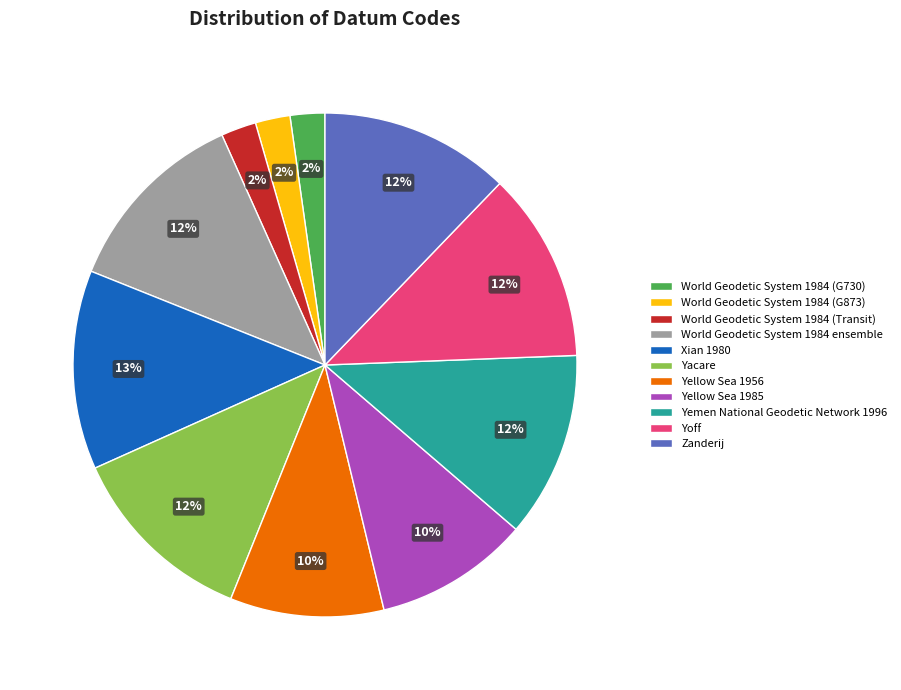

Combined, do Yellow Sea 1956 and Yellow Sea 1985 account for over 50%?

No